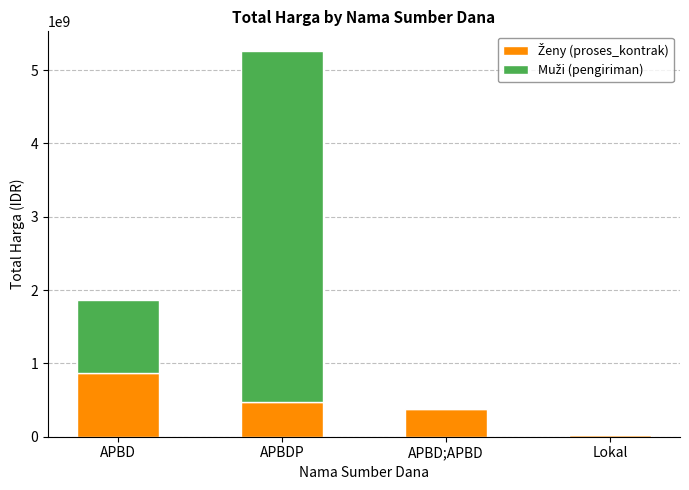

What is the total value across all series at APBD;APBD?

373404000